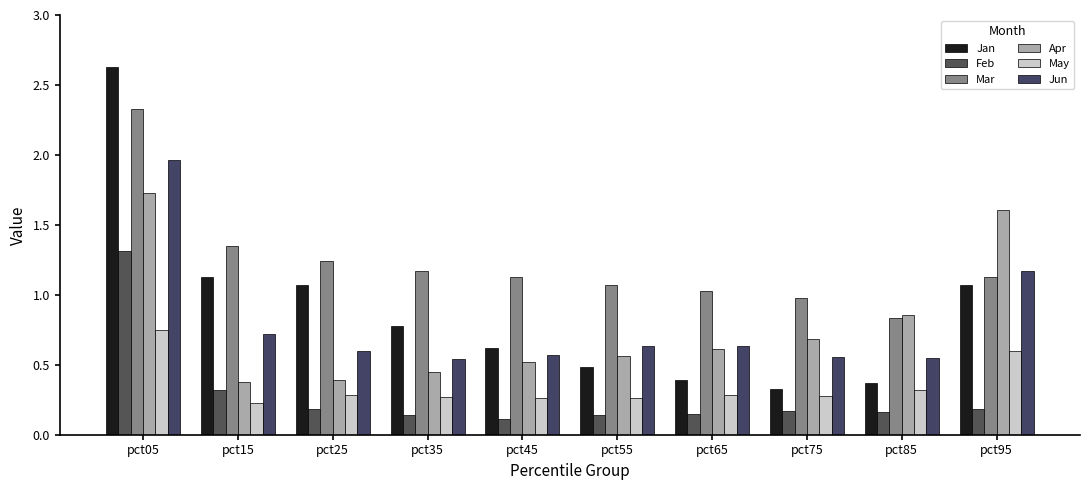

How many groups of bars are there?

10